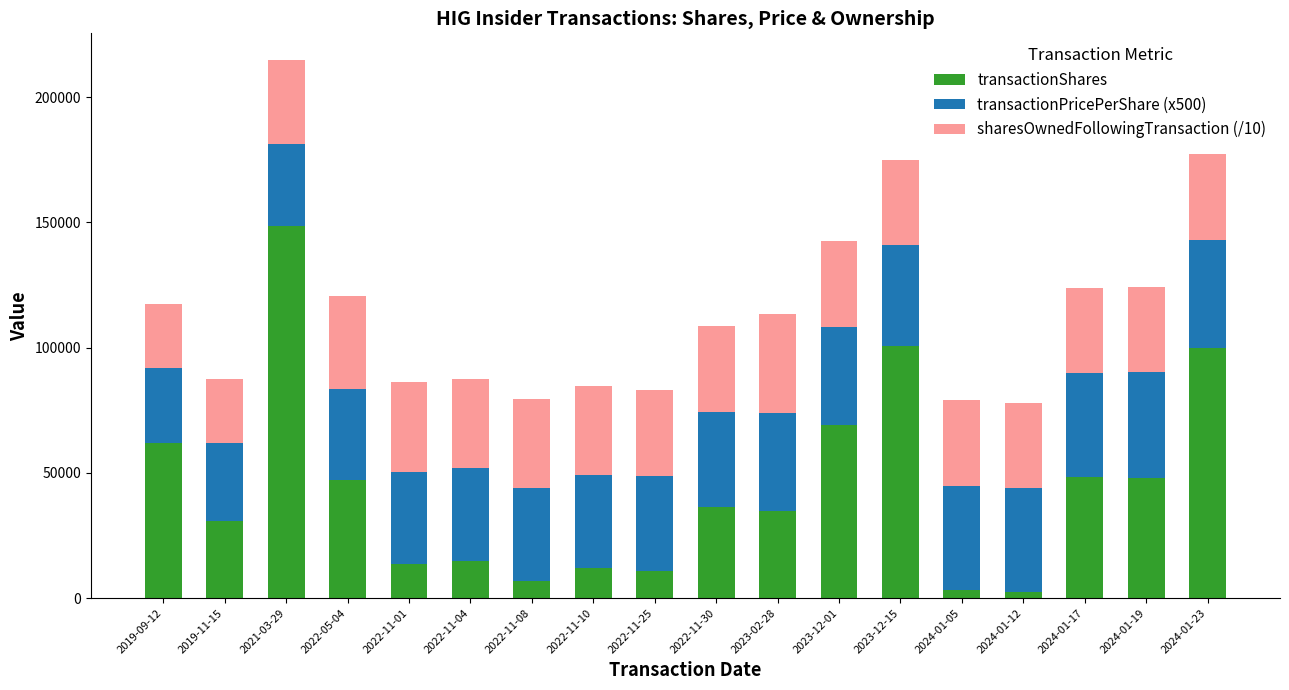

At which category is the sum across all series the highest?

2021-03-29